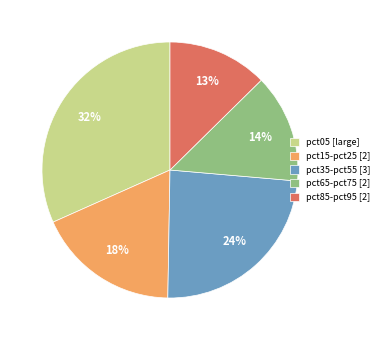

Is the sum of pct35-pct55 [3] and pct85-pct95 [2] greater than half?

No